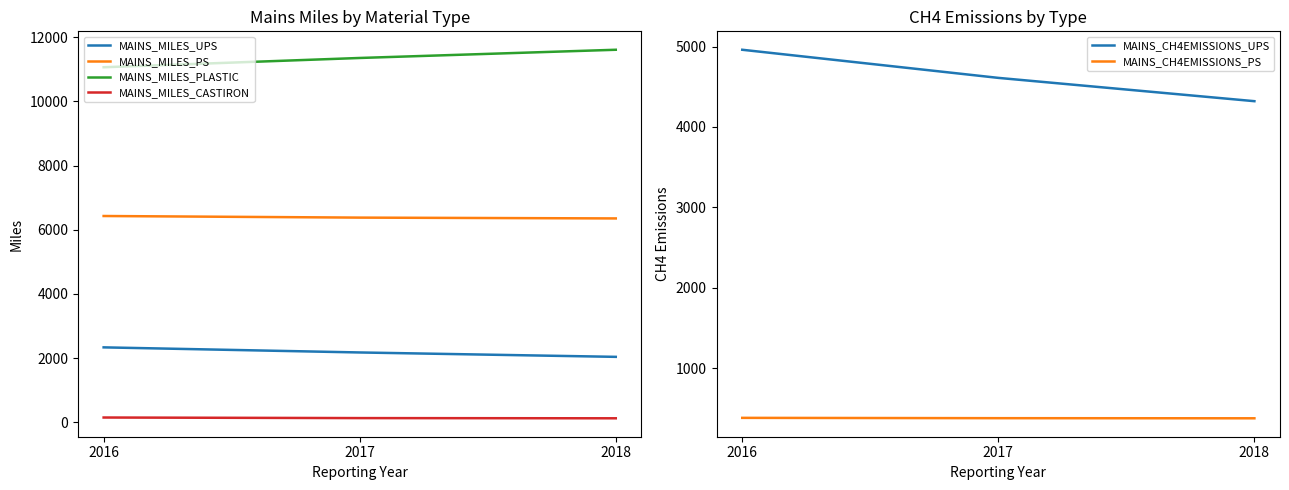

Where does the MAINS_MILES_PS series first go above 6379?

2016